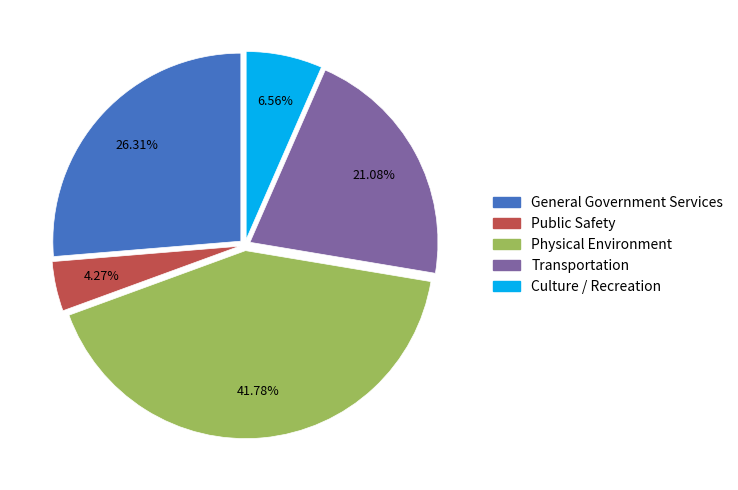

How many slices are in this pie chart?

5